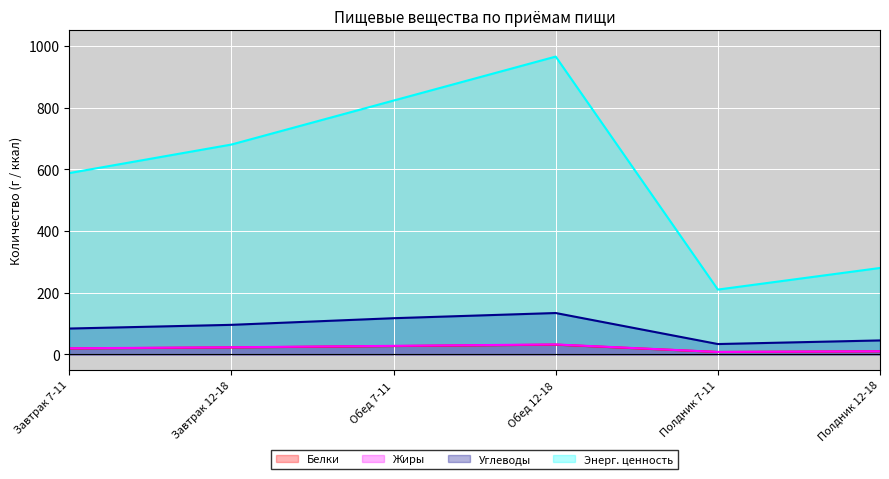

What is the difference between the highest and lowest values at Завтрак 7-11?

568.2